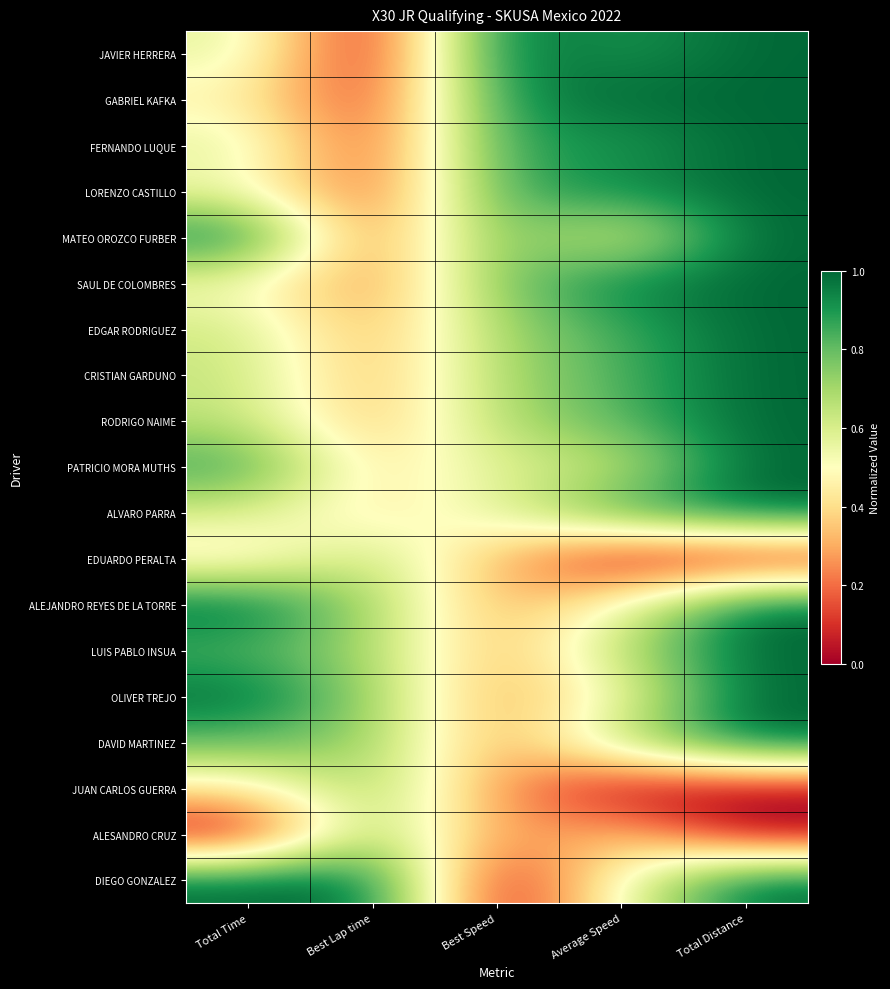

At which category is the sum across all series the highest?

Total Distance